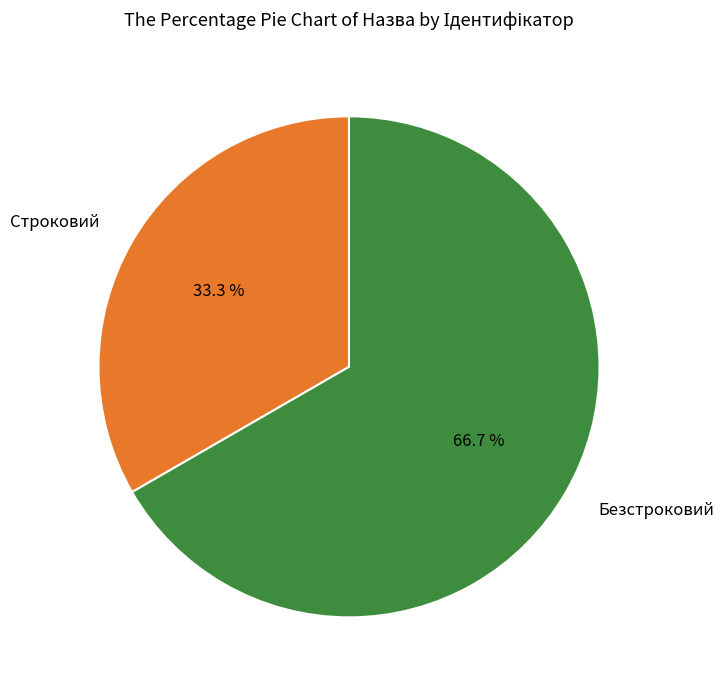

Rank the categories by value from lowest to highest.

Строковий, Безстроковий